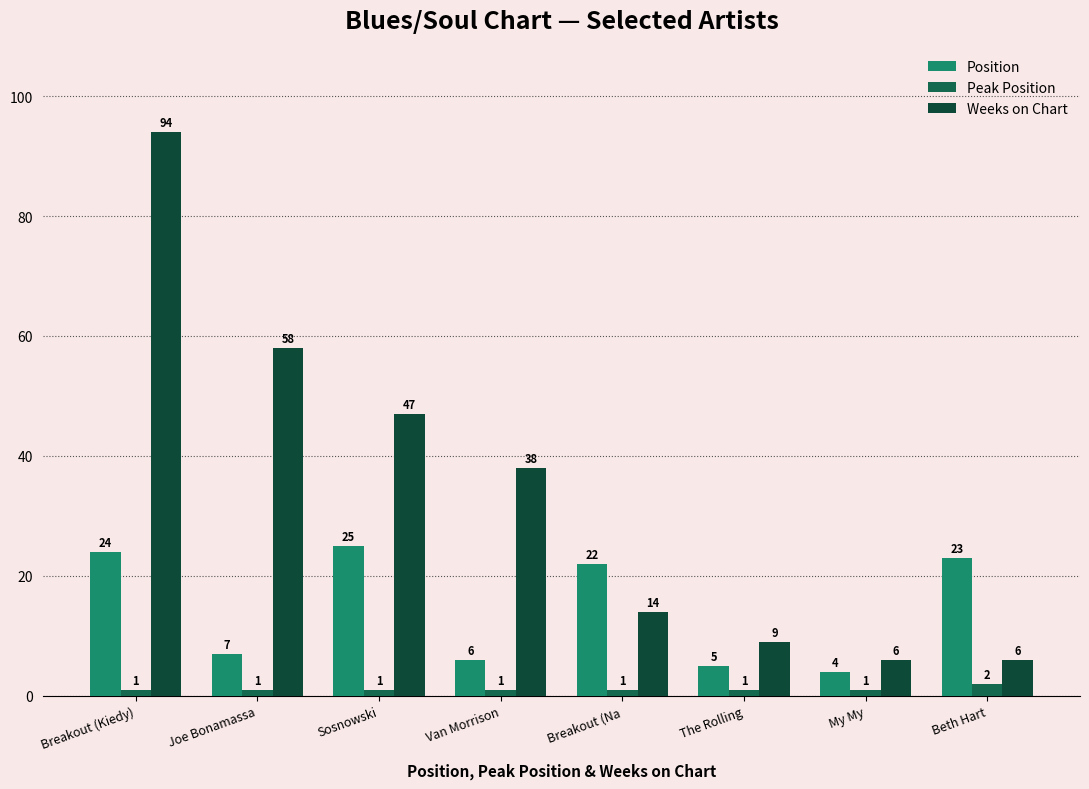

What is the lowest value of the Position series?

4